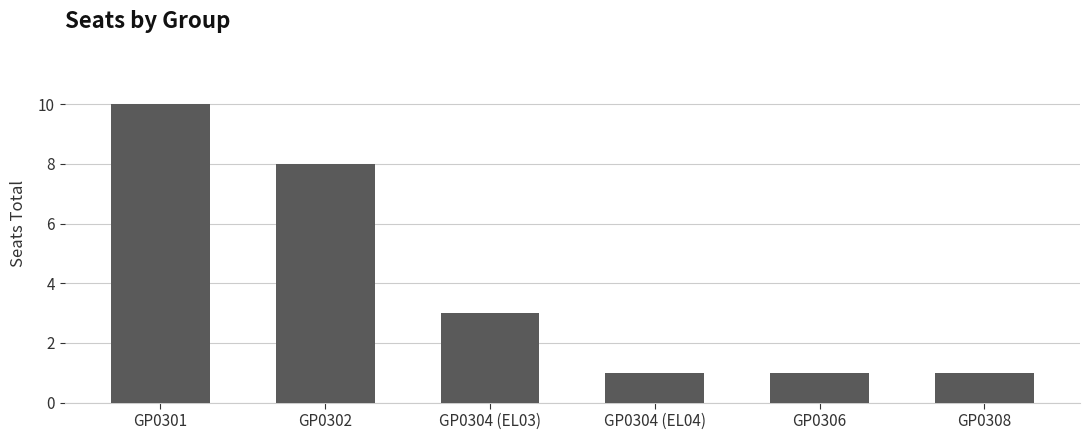

Reading left to right, what are all the values shown in this chart?

10	8	3	1	1	1